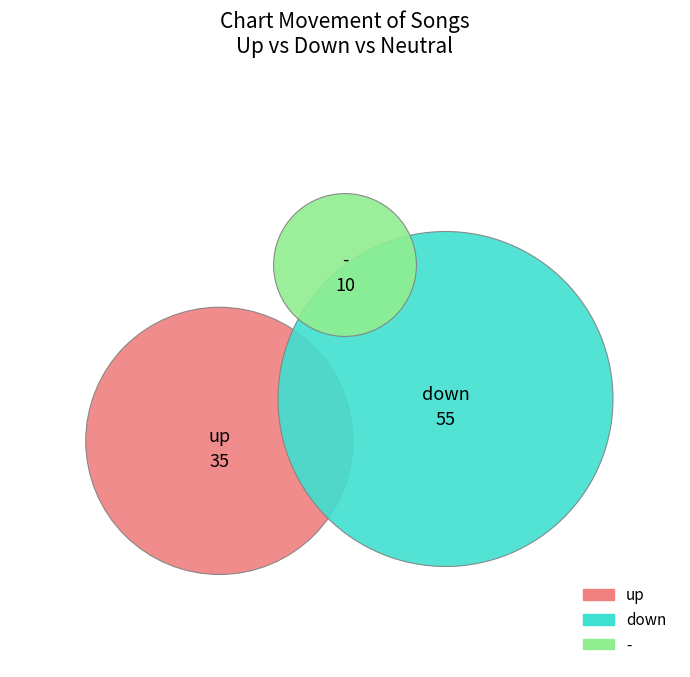

What percentage is the down slice, to the nearest percent?

55%